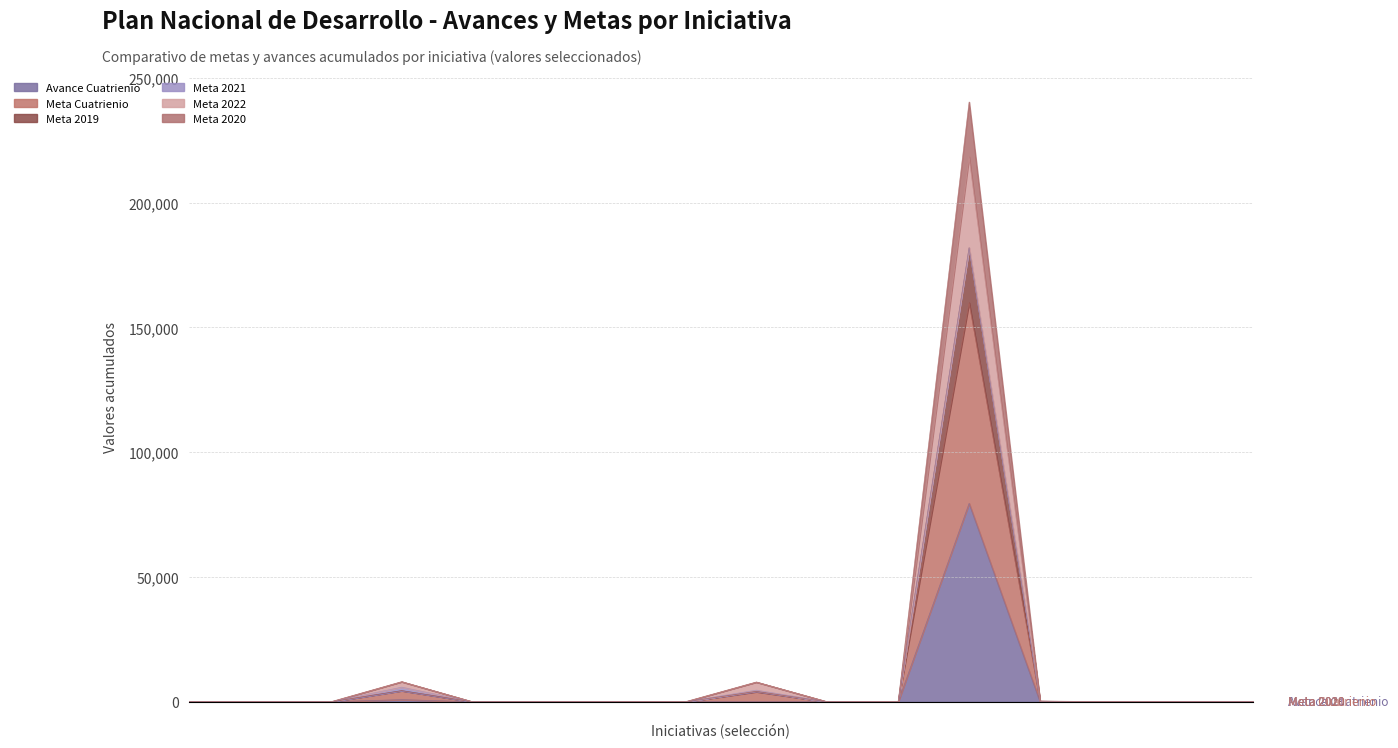

What is the value of the Meta Cuatrienio point at the 8th from the left?

32